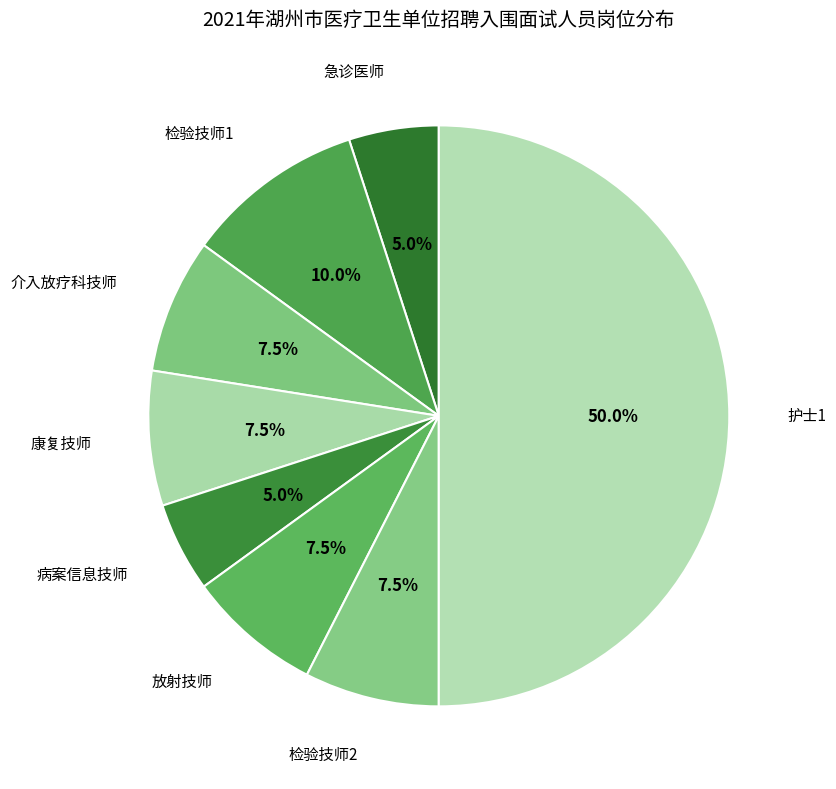

Which slice is the smallest?

急诊医师